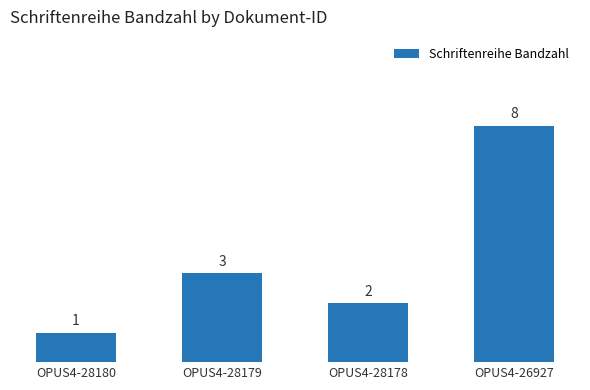

True or false: the data shows 1 at OPUS4-28180.

True